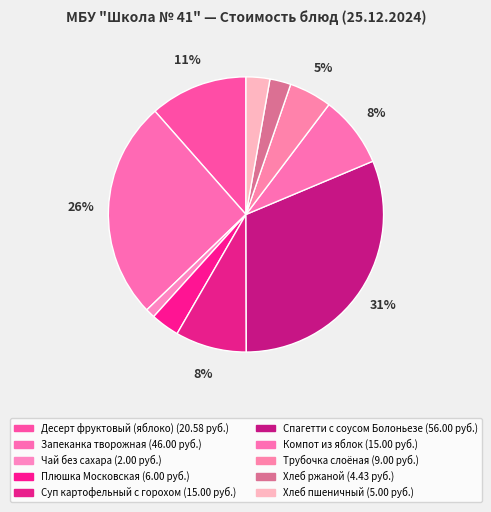

Does Хлеб ржаной account for over 50% of the chart?

No